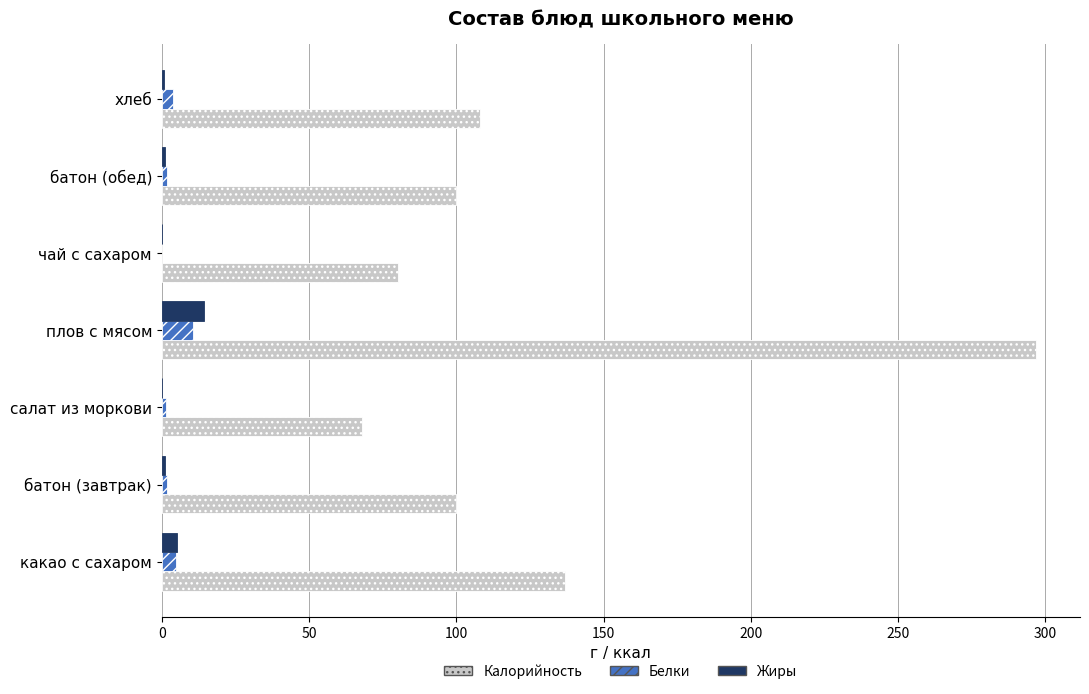

Which series has the widest spread of values?

Калорийность